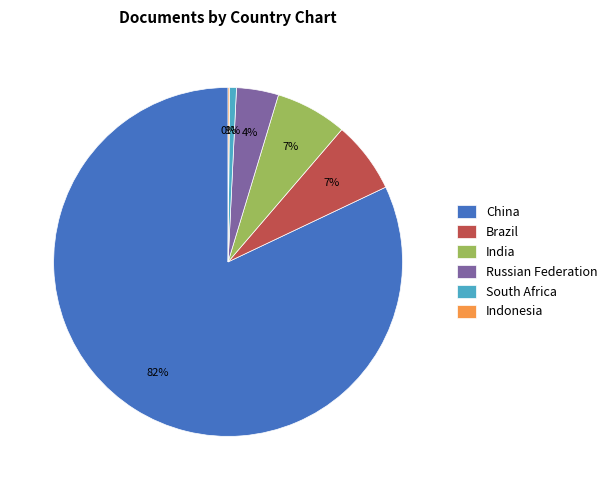

Which category has the biggest portion of the pie?

China